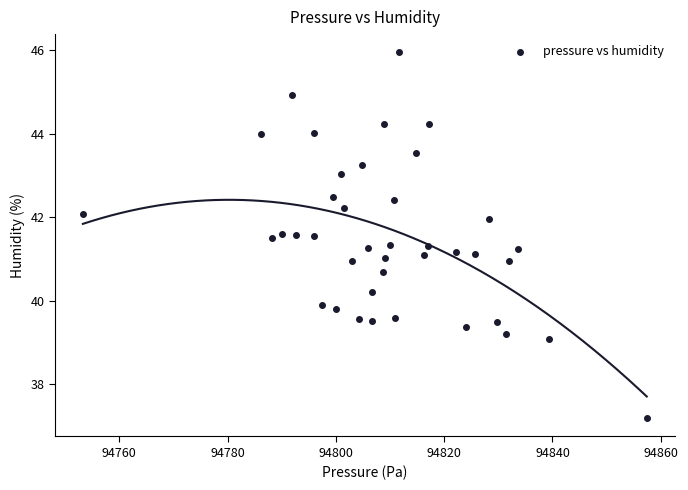

What is the range of X values (max minus min)?

104.1